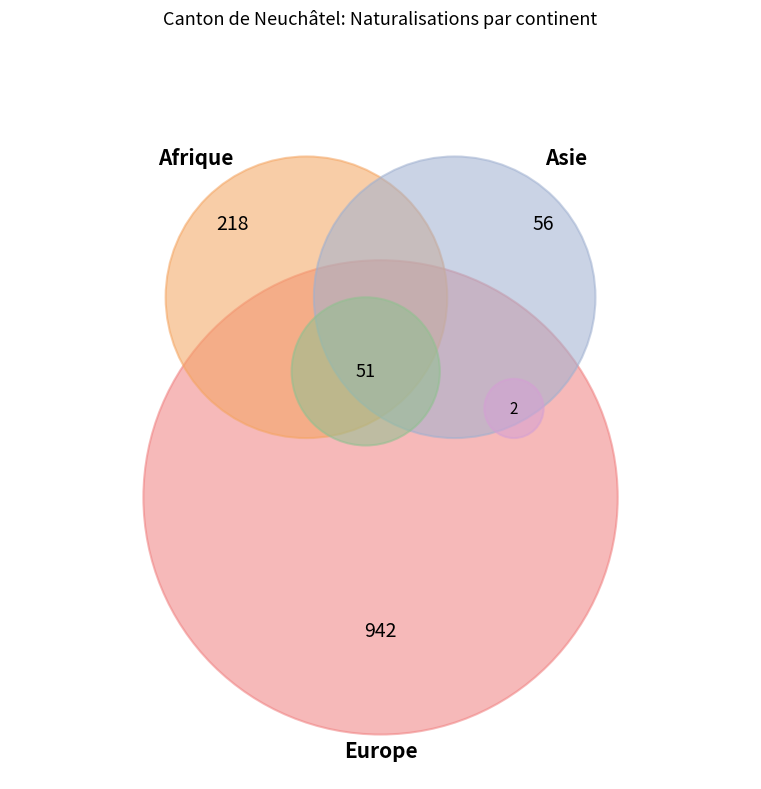

How many segments does this pie chart have?

5